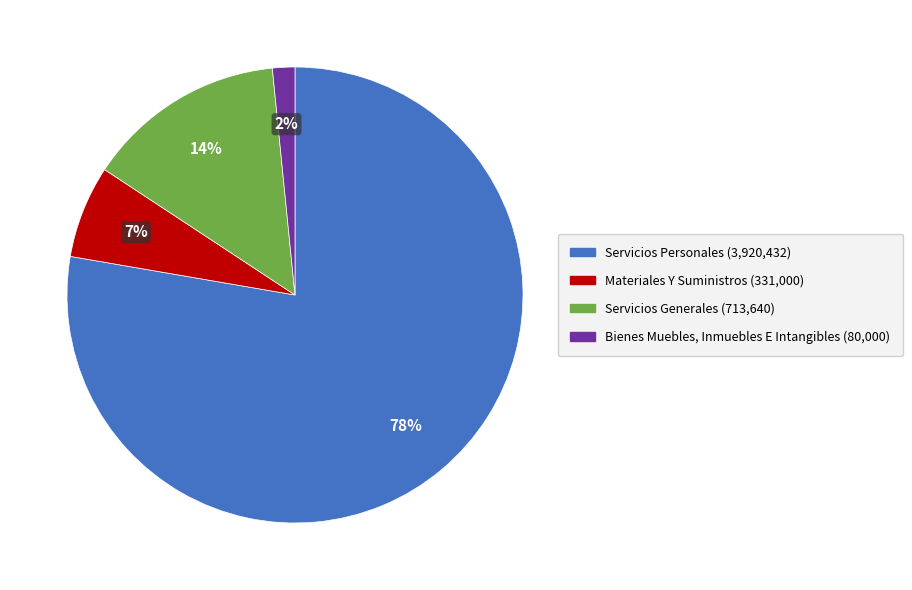

Does any single category account for the majority?

Yes